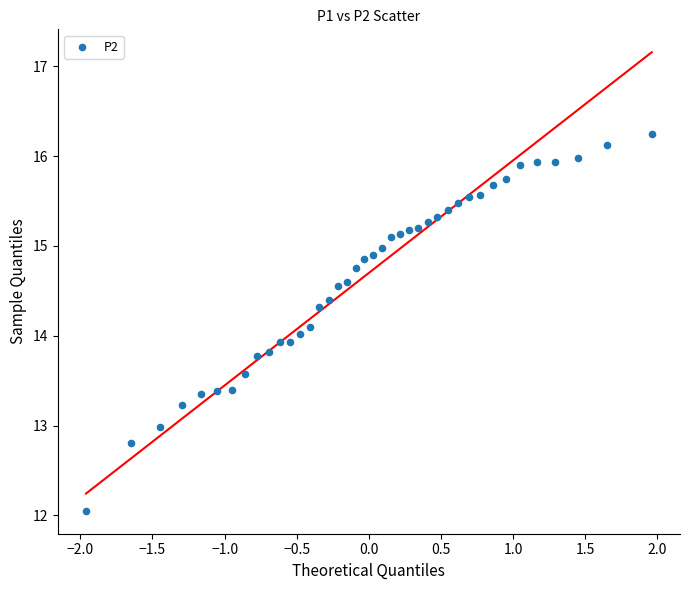

What is the range of X values (max minus min)?

3.9